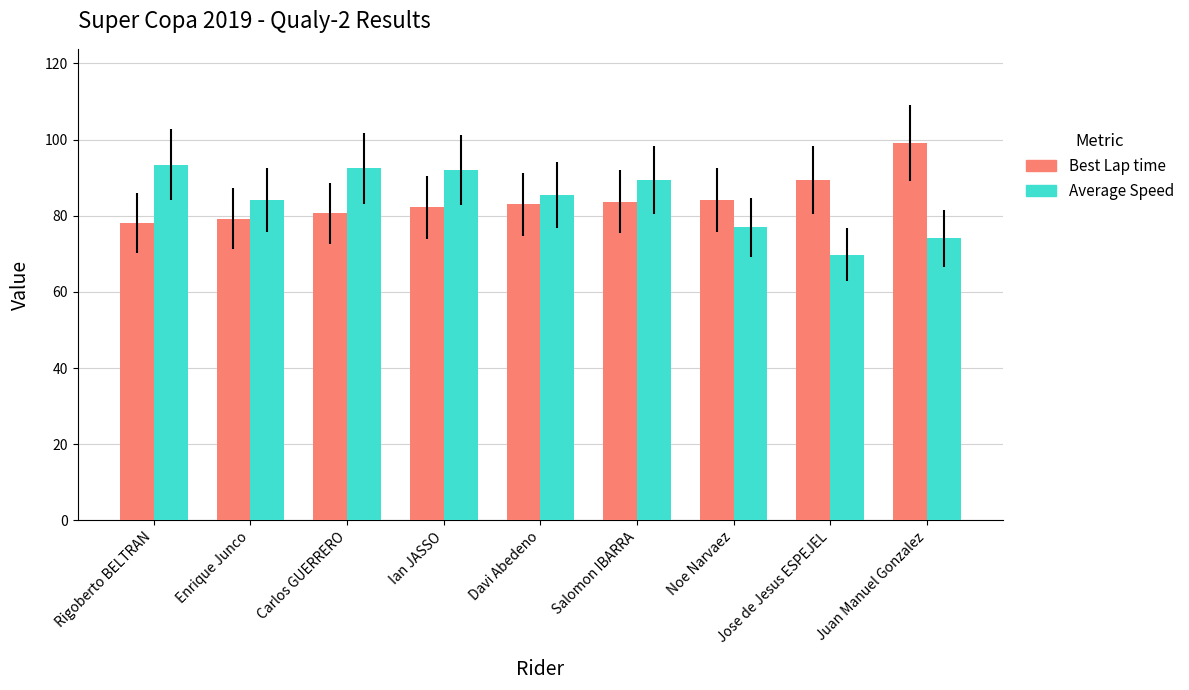

How many groups of bars are there?

9